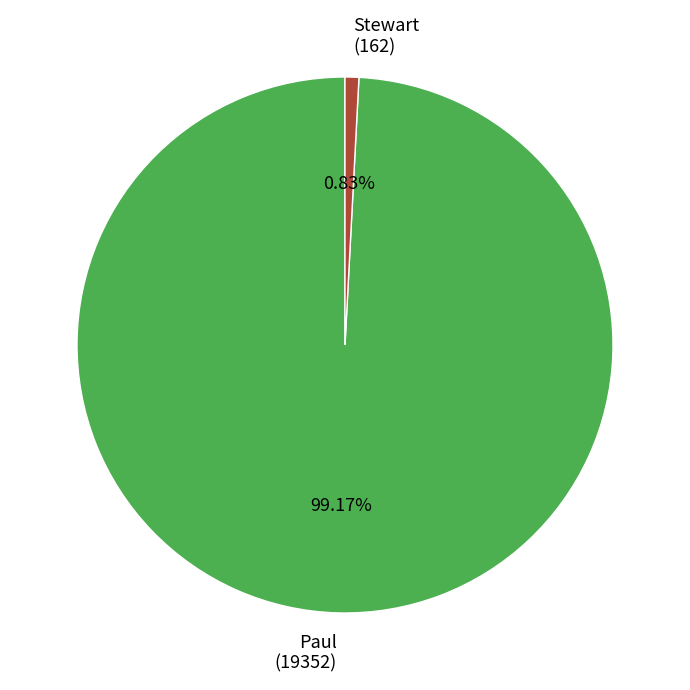

Rank the categories by value from highest to lowest.

Paul (19352), Stewart (162)